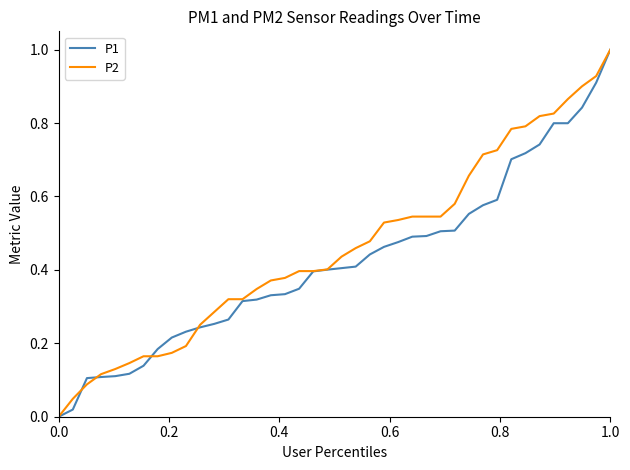

What is the maximum value for P1?

1.0